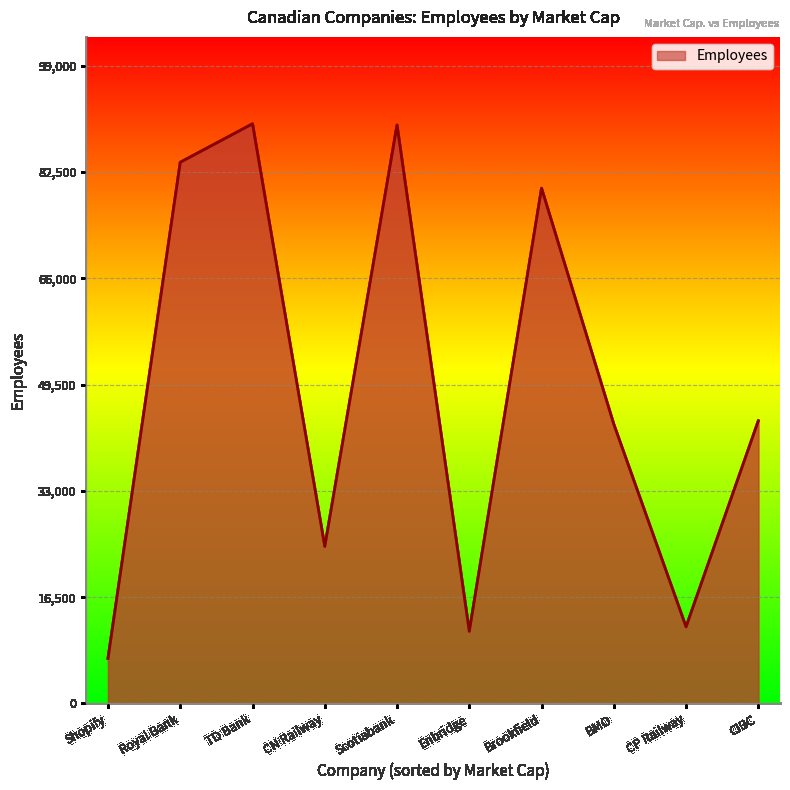

Read the value at CN Railway.

24381